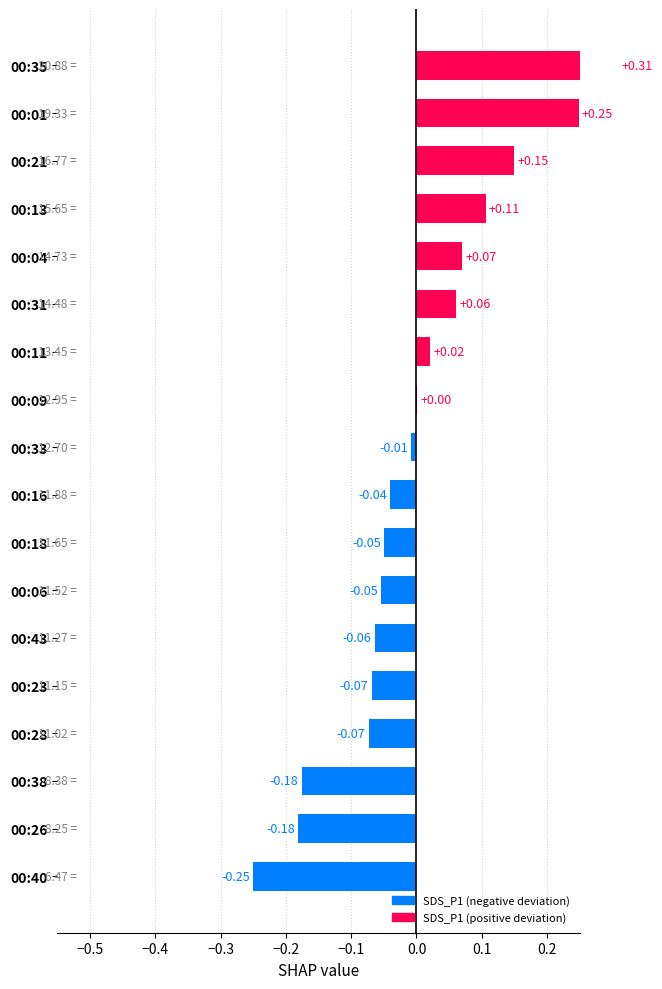

How many values are above zero?

8